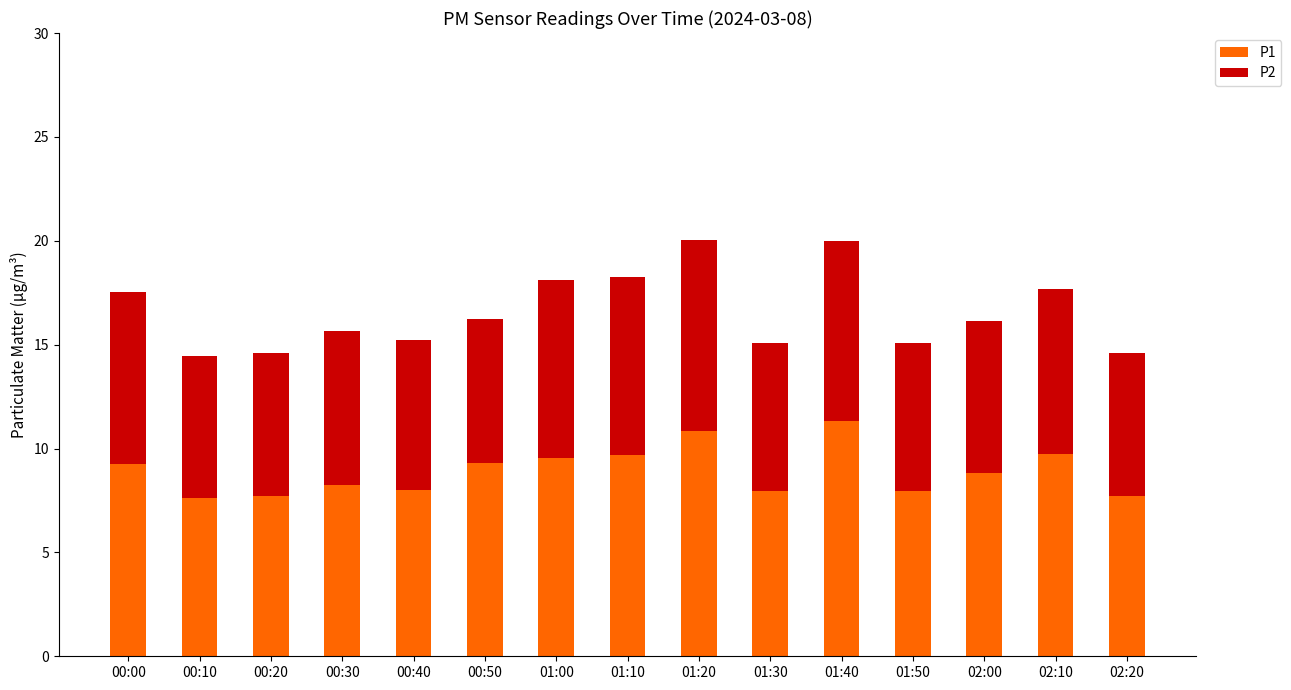

Is it true that P1 equals 5.7 at 00:30?

False